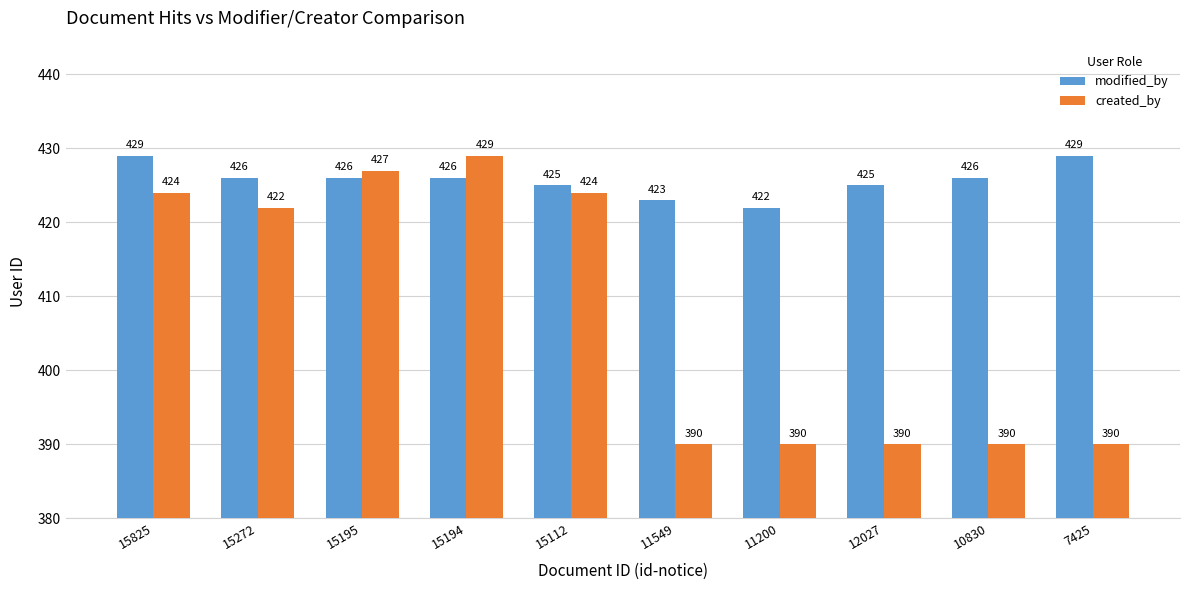

Count the number of data series in this chart.

2